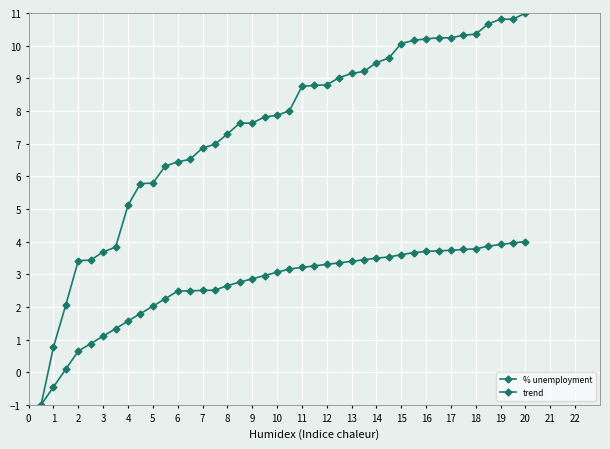

Which series has the largest total across all categories?

% unemployment